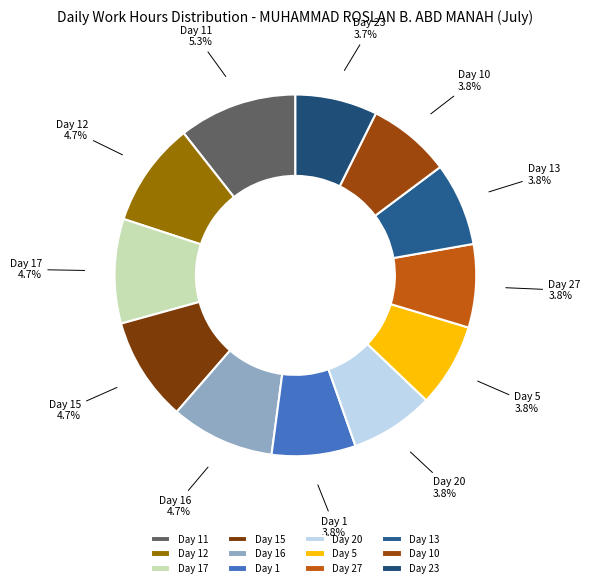

Does any single category account for the majority?

No